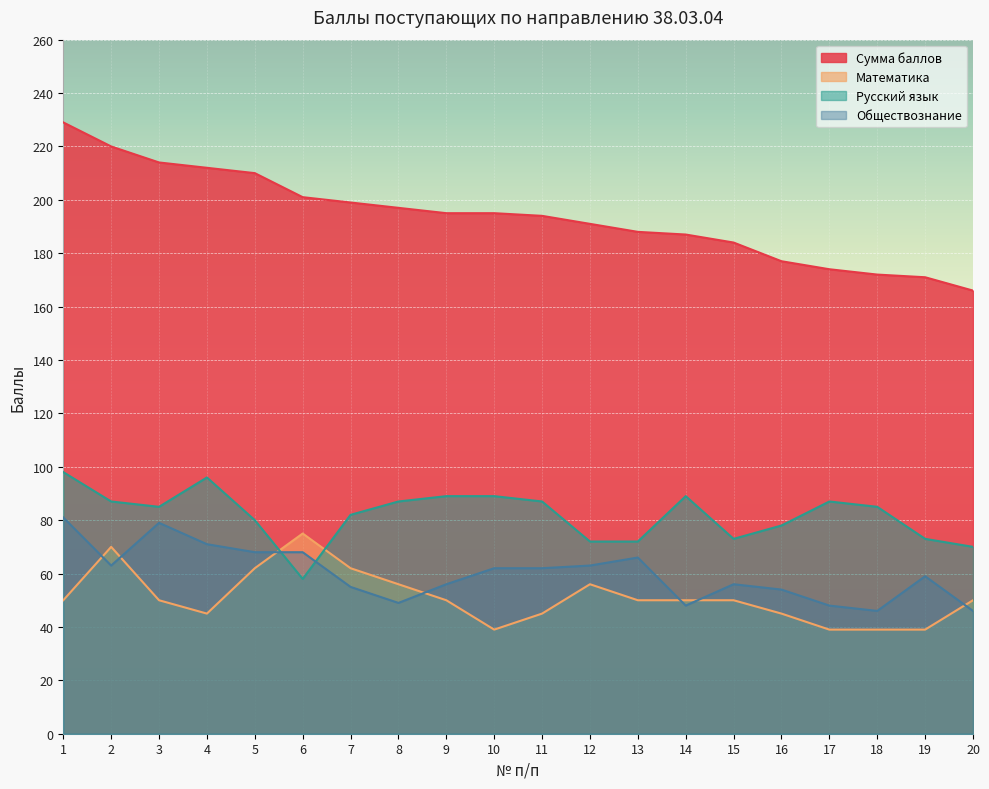

Where is the first local maximum for Математика?

2